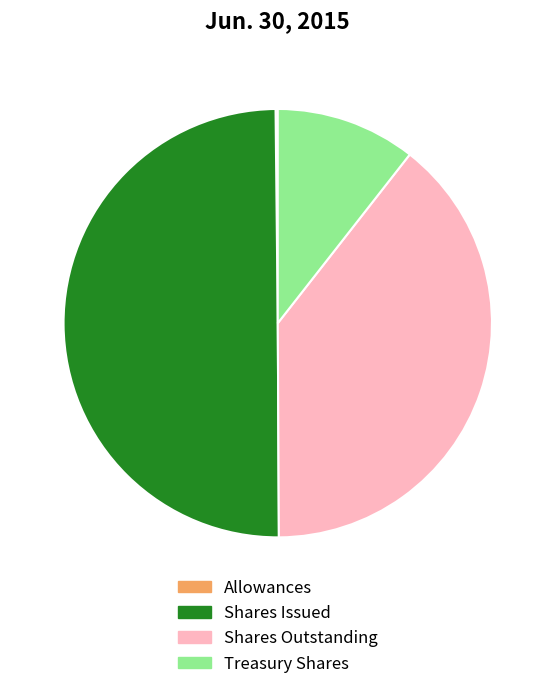

Do Shares Issued and Shares Outstanding together represent more than half of the pie?

Yes